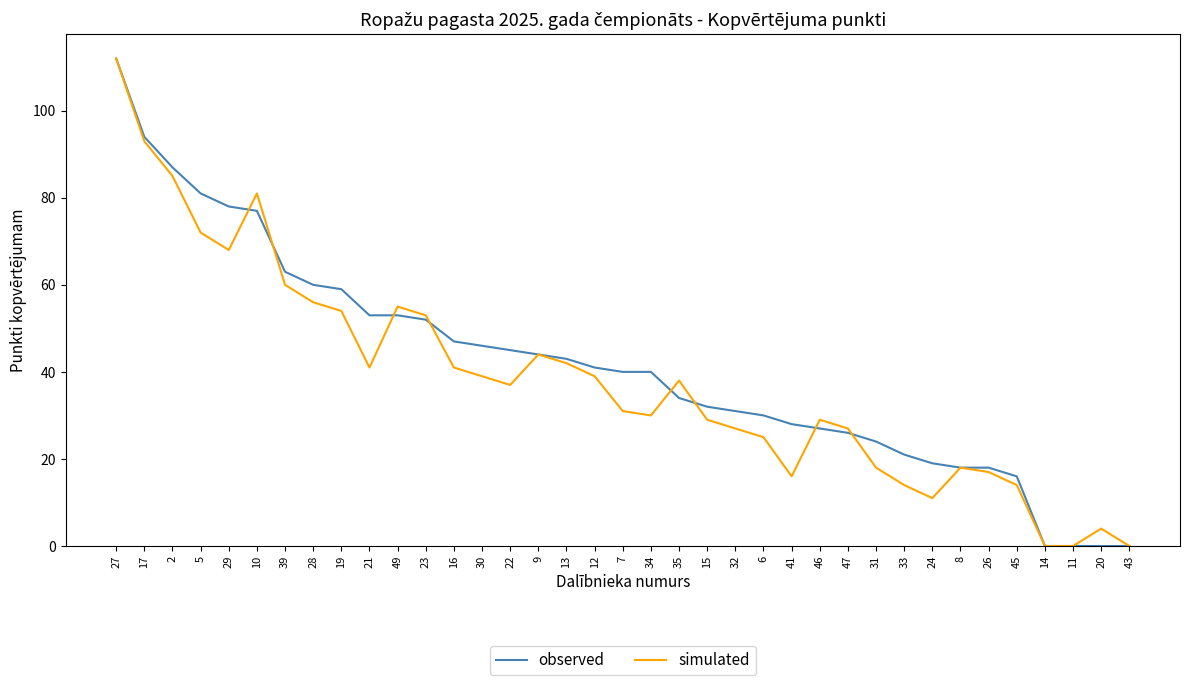

What is the total value across all series at 46?

56